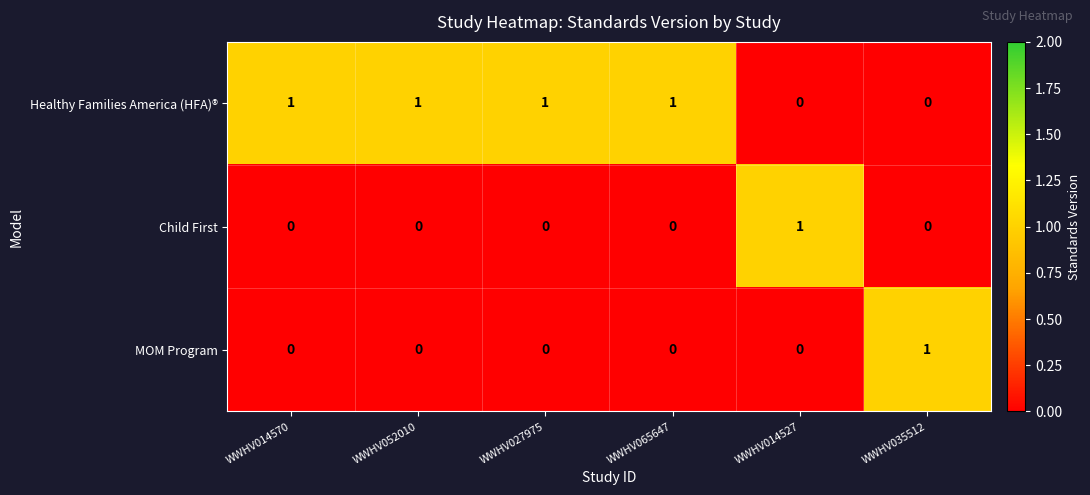

At which label does Child First reach its peak?

WWHV014527